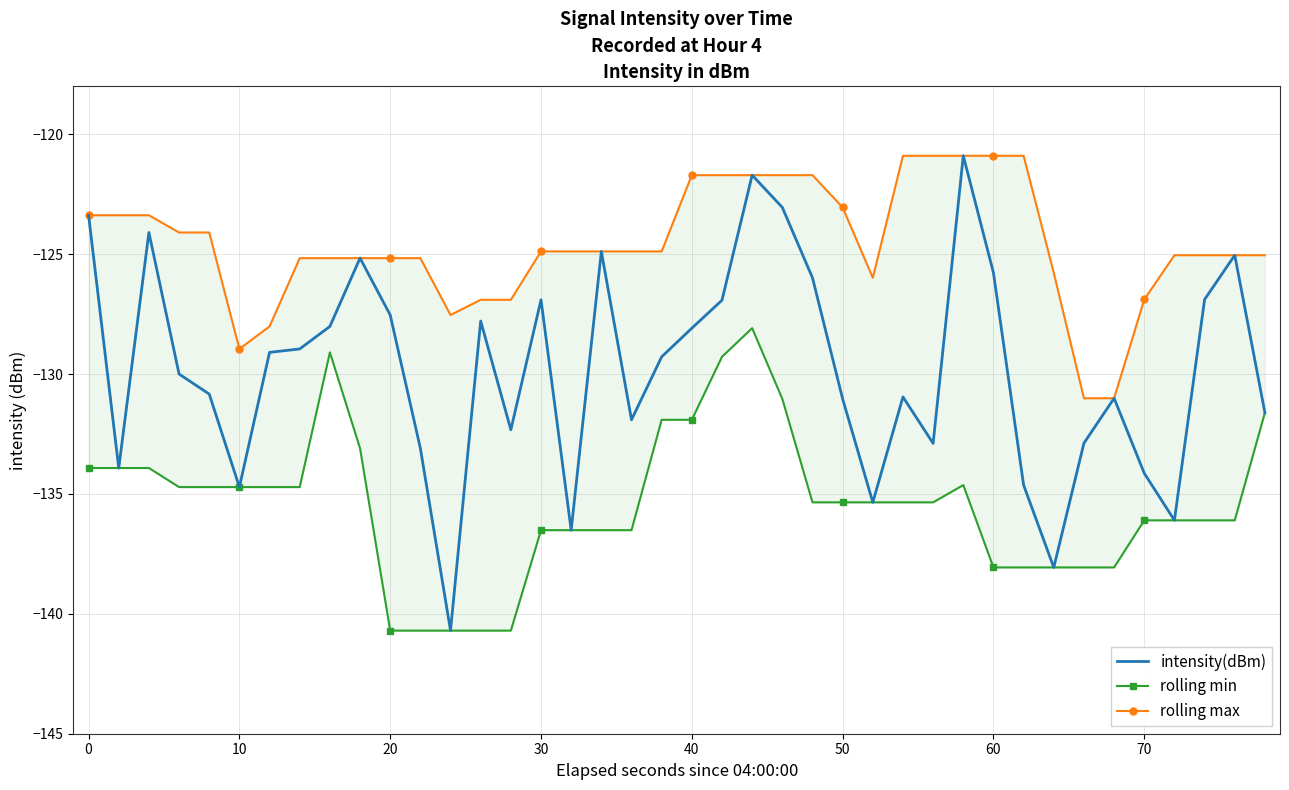

What is the lowest value of the intensity(dBm) series?

-140.7